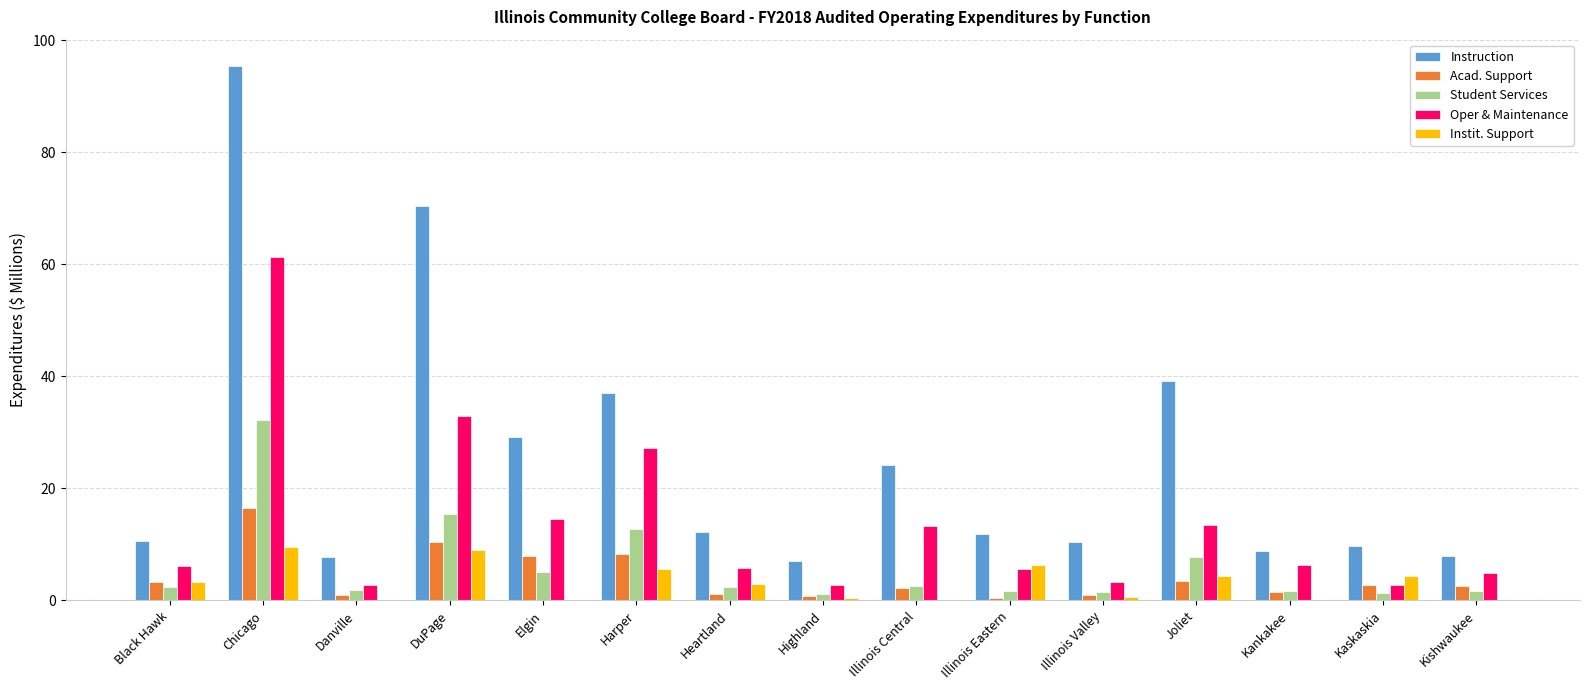

How many data points does each series have?

15